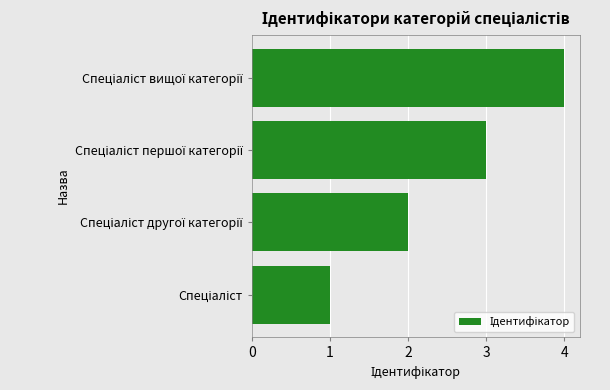

How many values are between 2 and 4?

3